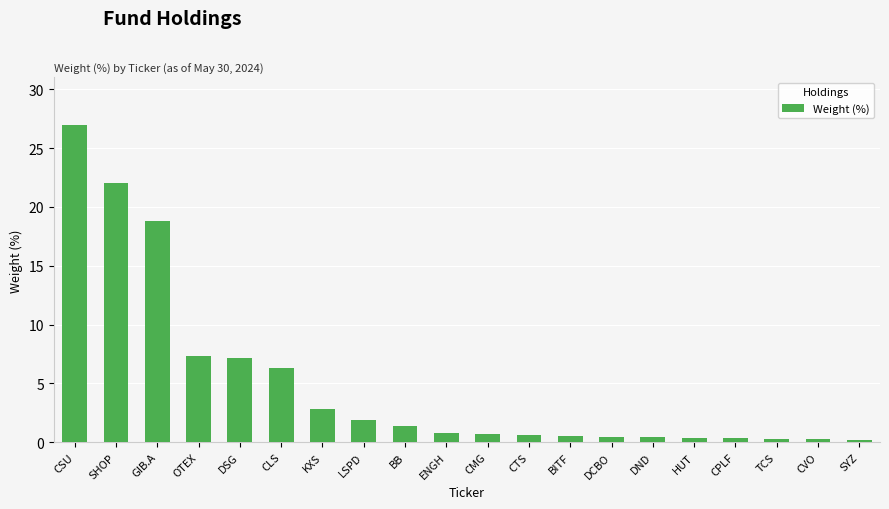

What is the sum of all values?

99.8